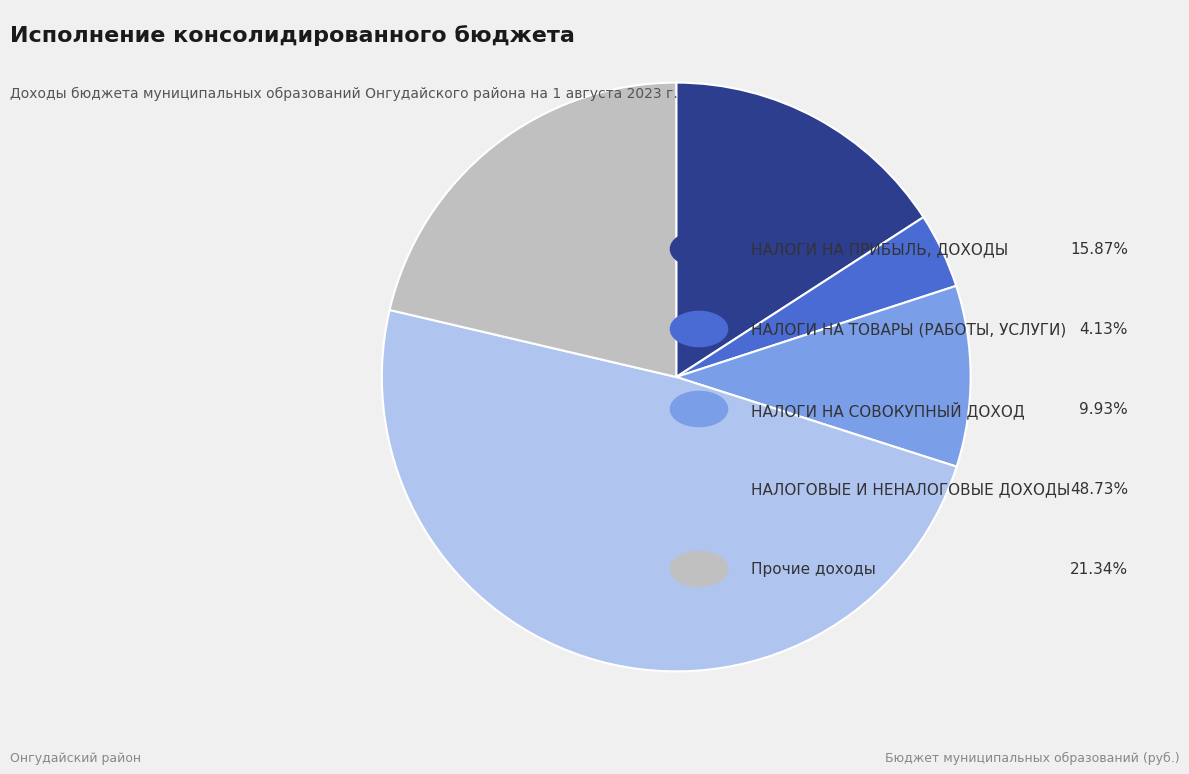

Is there any slice that represents more than half of the pie?

No